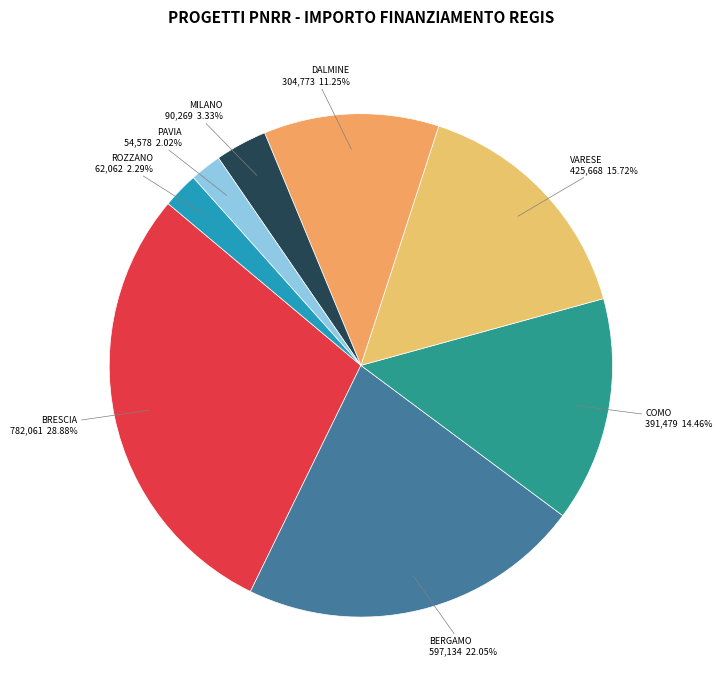

What is the ratio of the value at BRESCIA to the value at PAVIA?

14.3